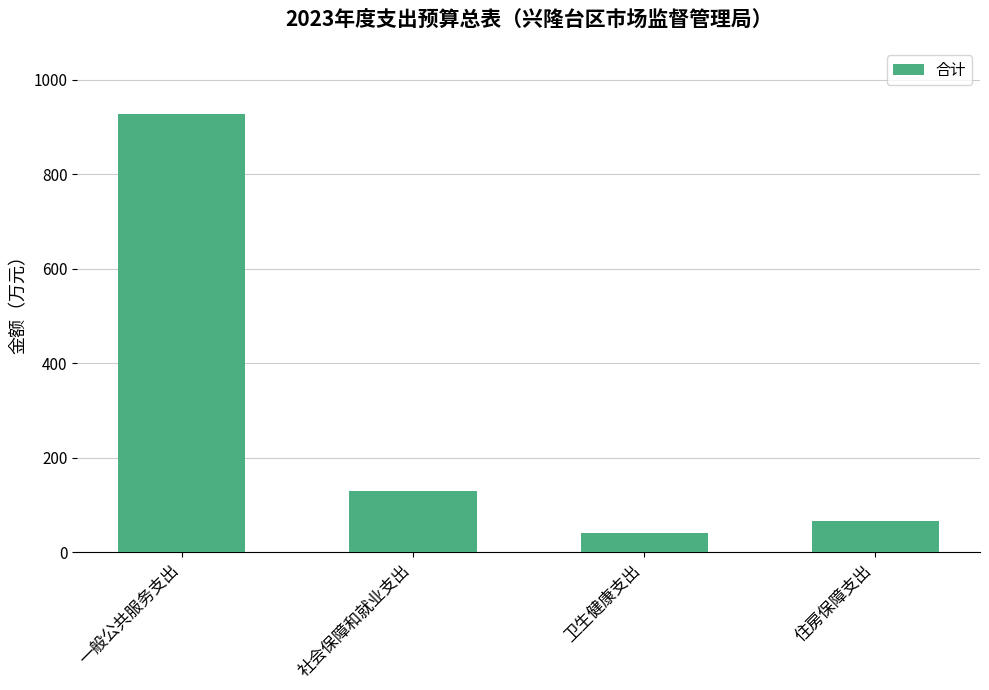

What position from the right is 社会保障和就业支出?

3